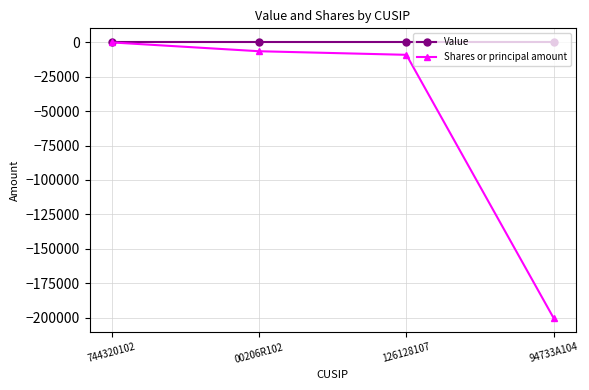

Rank the series by their average value, from lowest to highest.

Shares or principal amount, Value